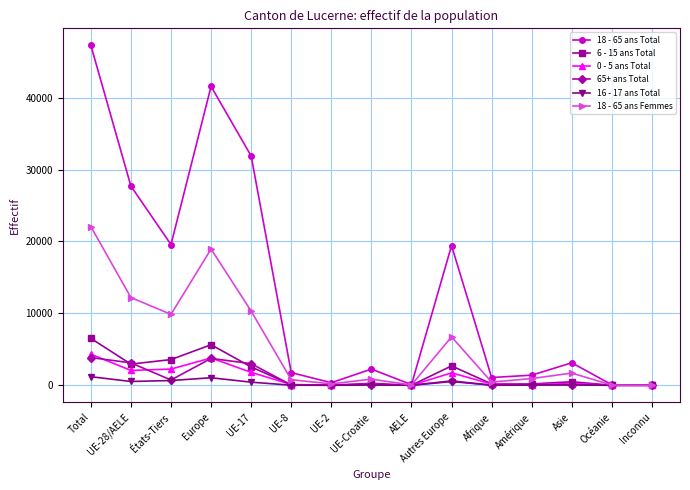

What is the highest value of the 65+ ans Total series?

3860